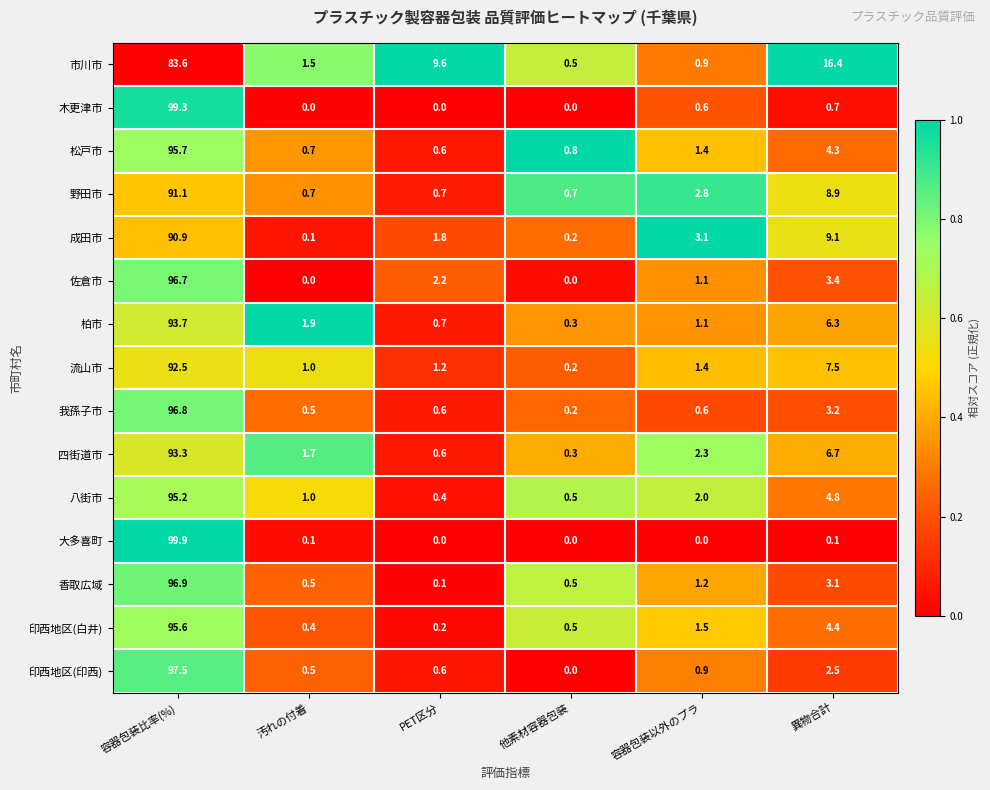

Count the number of categories in the chart.

6